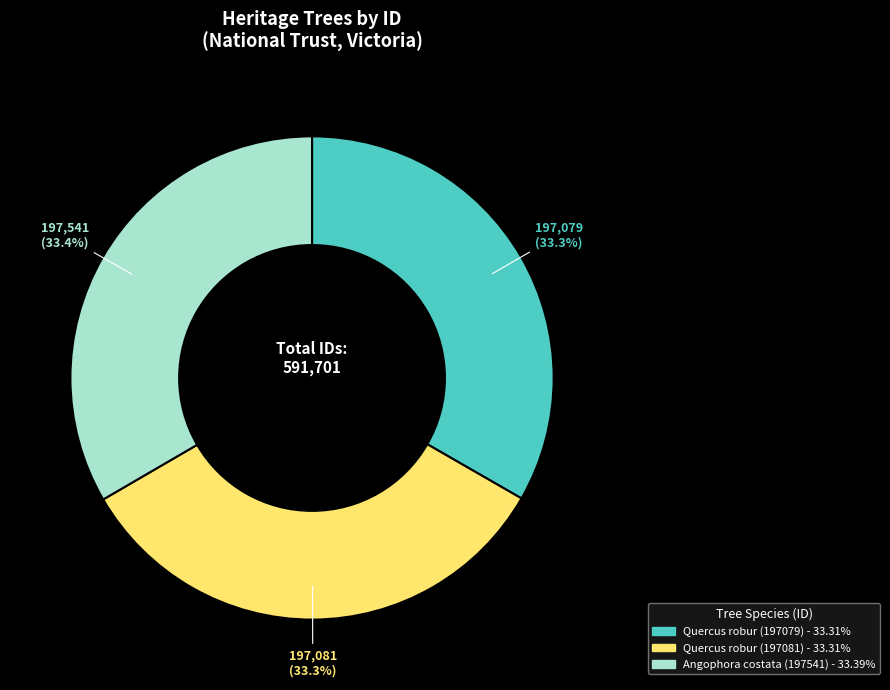

The Quercus robur (197081) slice represents 45% of the pie. True or false?

False